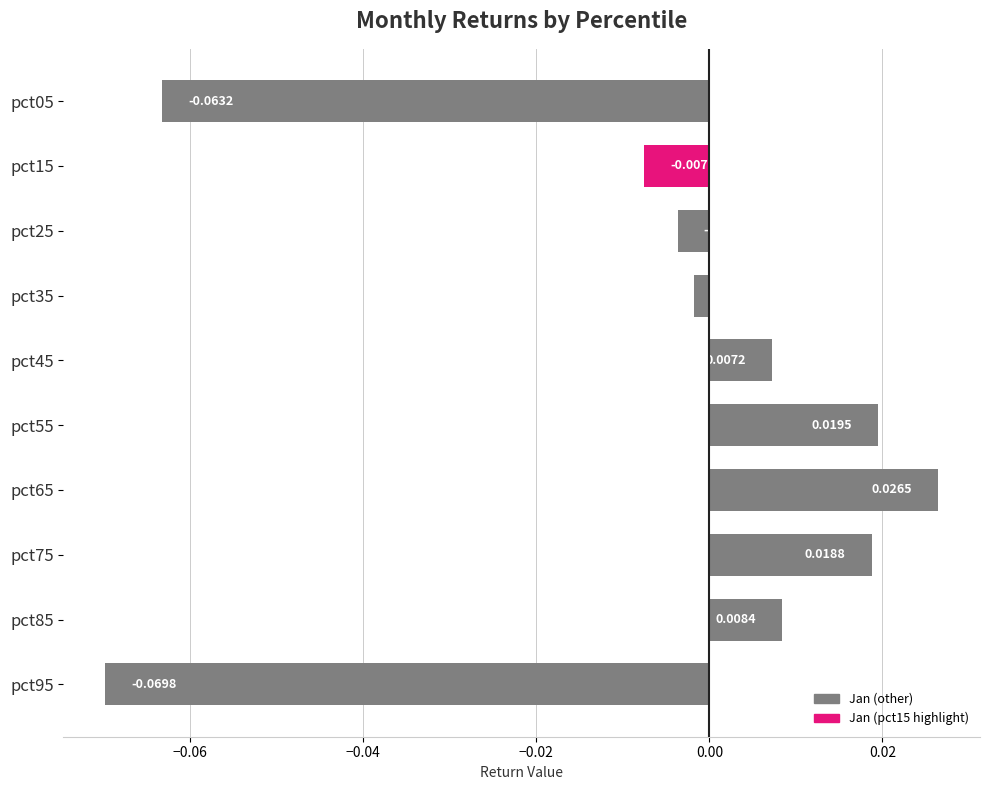

List the labels in order of value, largest first.

pct65, pct55, pct75, pct85, pct45, pct35, pct25, pct15, pct05, pct95